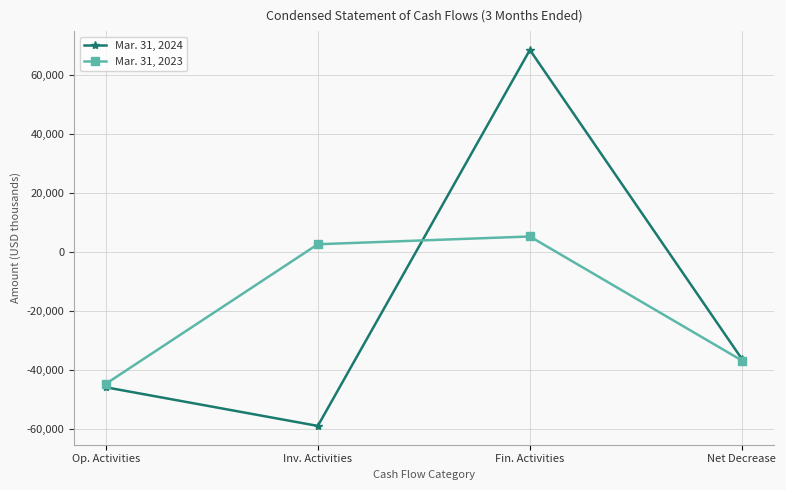

Rank the series by their average value, from highest to lowest.

Mar. 31, 2024, Mar. 31, 2023